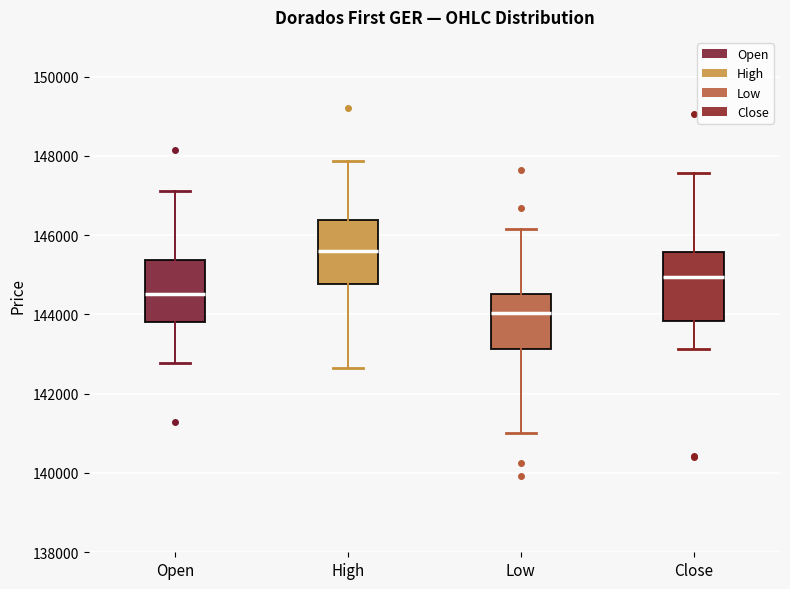

Reading left to right, transcribe this box plot: for each box, give where its median line is, the range the box spans, and where its two whiskers end, as read against the y-axis. The values are not printed on the chart, so give them approximately, as read against the axis.

Open: median 144600, box 143800 to 145400, whiskers 142800 to 147200
High: median 145600, box 144800 to 146400, whiskers 142600 to 147800
Low: median 144000, box 143200 to 144600, whiskers 141000 to 146200
Close: median 145000, box 143800 to 145600, whiskers 143200 to 147600